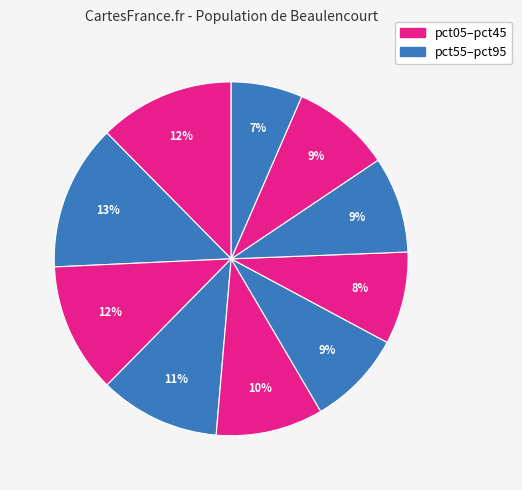

Is there any slice that represents more than half of the pie?

No